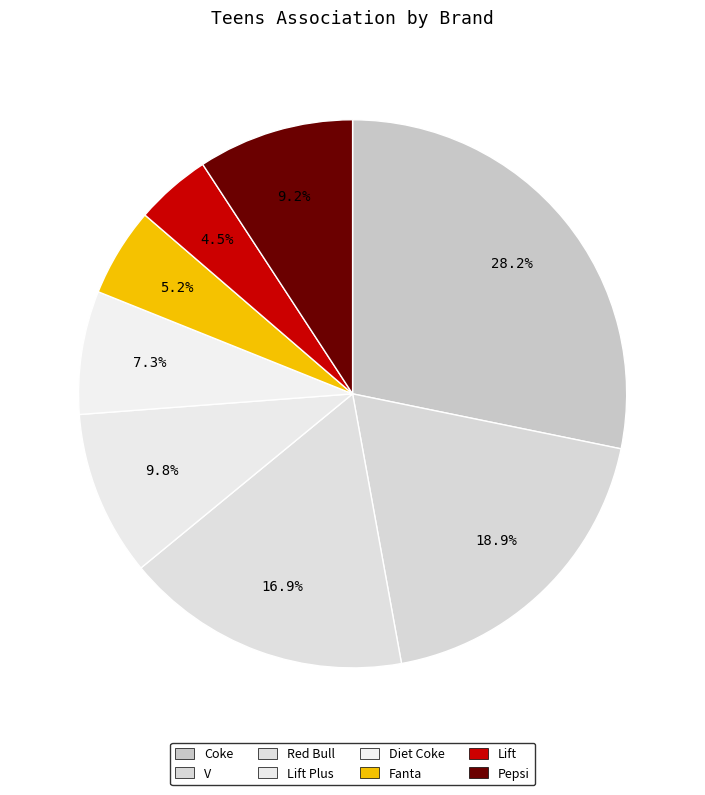

Is there any slice that represents more than half of the pie?

No